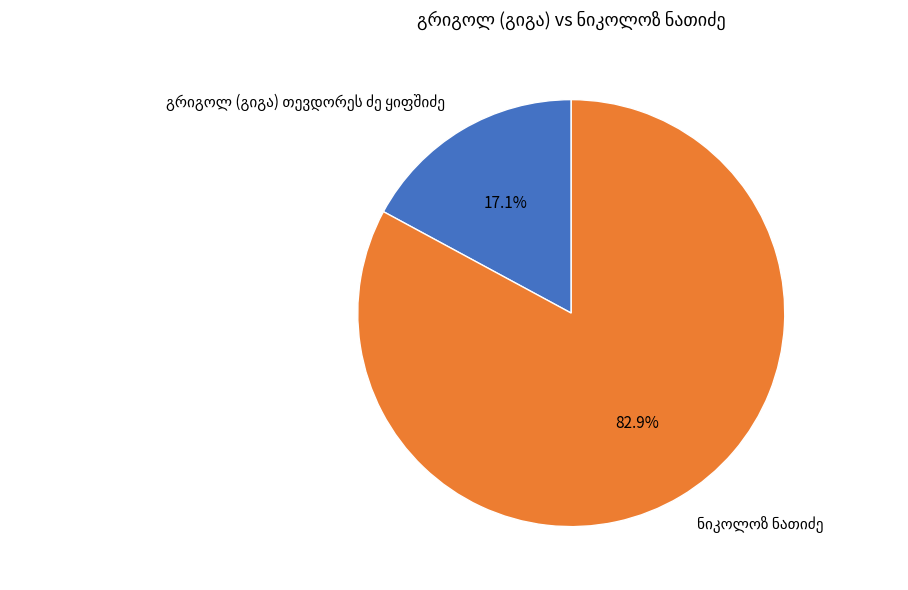

How many segments does this pie chart have?

2